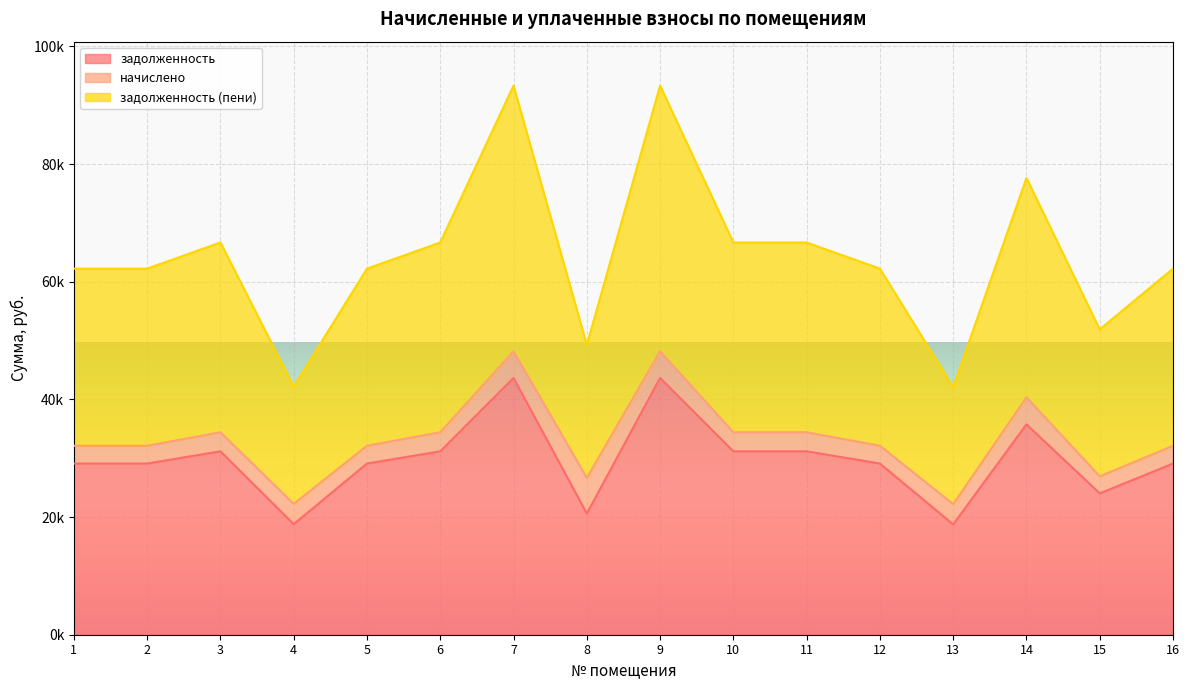

What is the value of the задолженность point at the 12th from the left?

29101.0